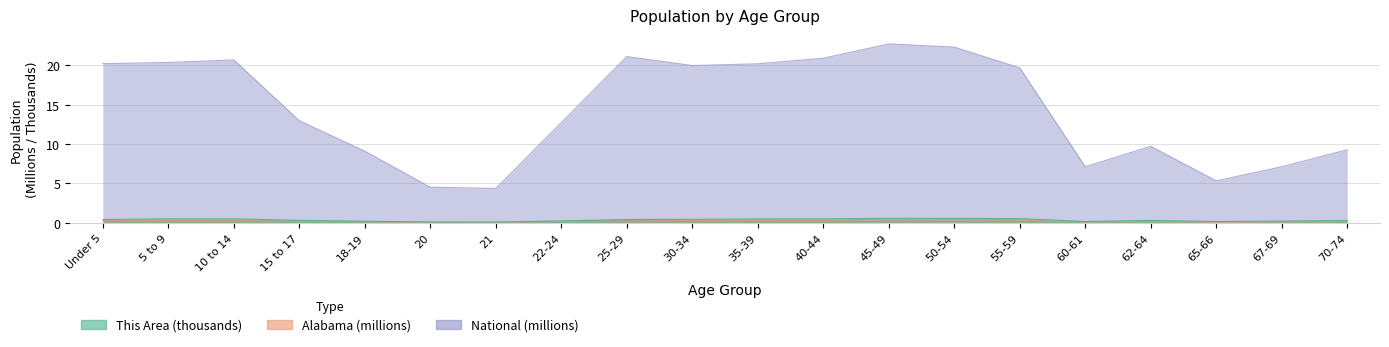

At 30-34, list the series in order from smallest to largest.

Alabama, This Area, National